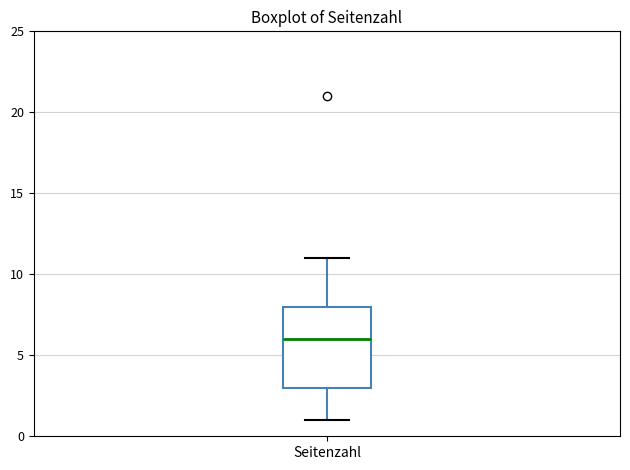

Read this box plot against the y-axis: the position of the median line, the range covered by the box, and the ends of both whiskers. The values are not printed on the chart, so give them approximately, as read against the axis.

median 6, box 3 to 8, whiskers 1 to 11